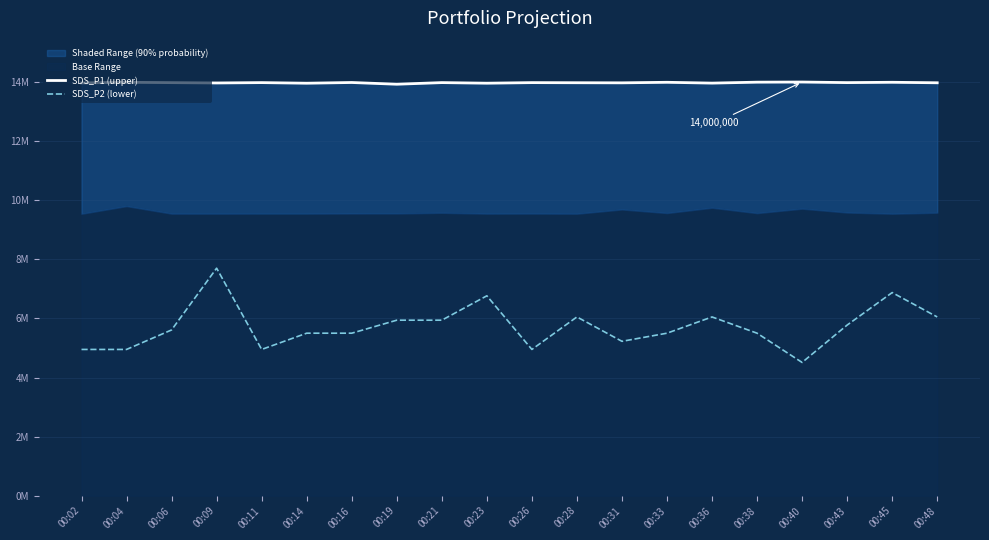

What is the minimum value for SDS_P2 (lower)?

4510000.0